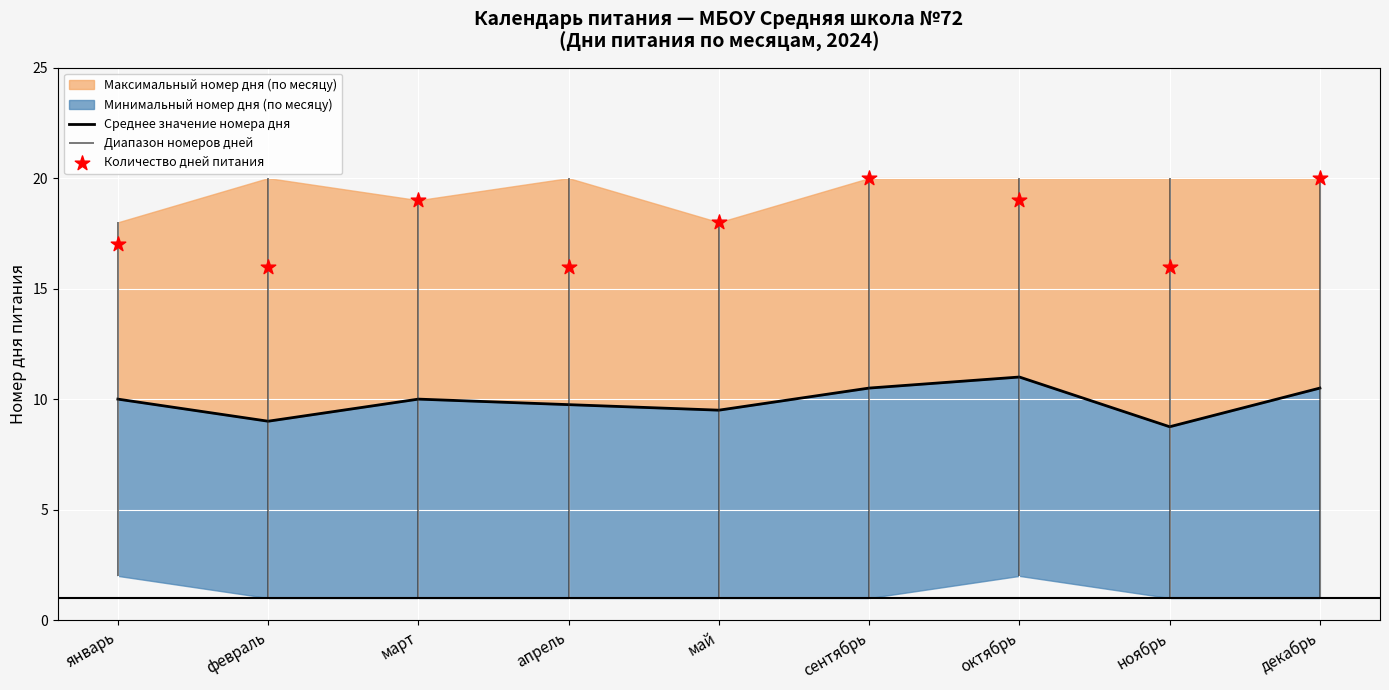

Is the value of Среднее значение номера дня at декабрь greater than the value of Количество дней питания at апрель?

No